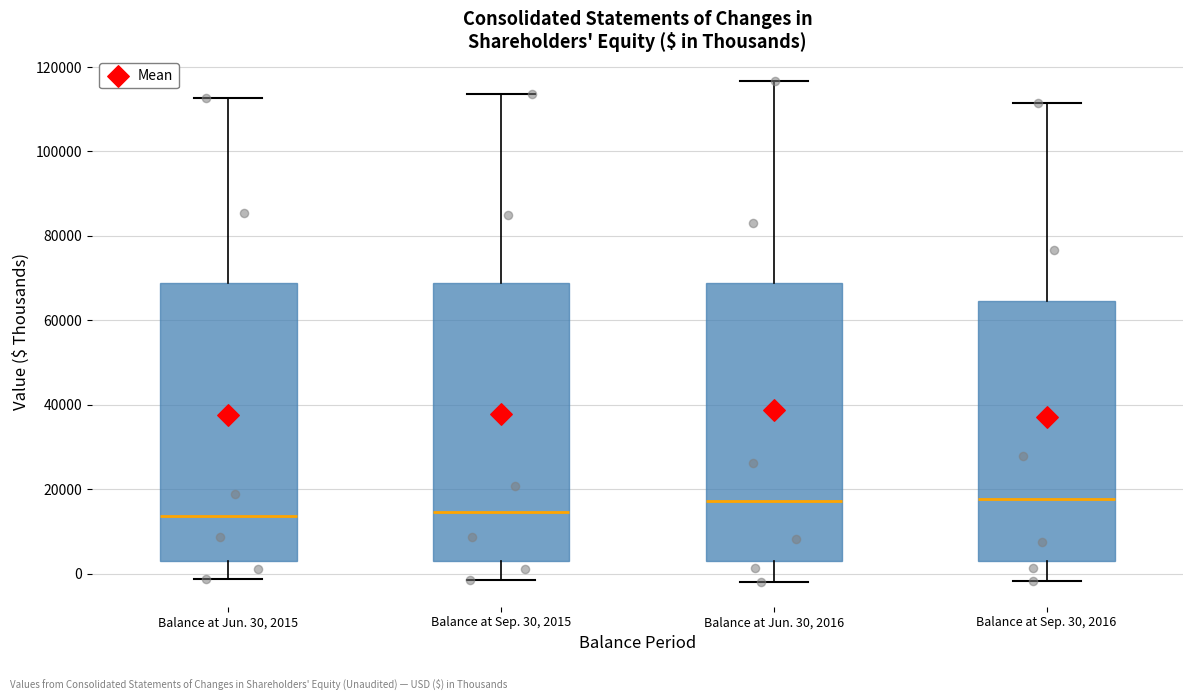

Where does the upper whisker of the box for Balance at Jun. 30, 2016 end on the y-axis? The values are not printed on the chart, so give them approximately, as read against the axis.

116000